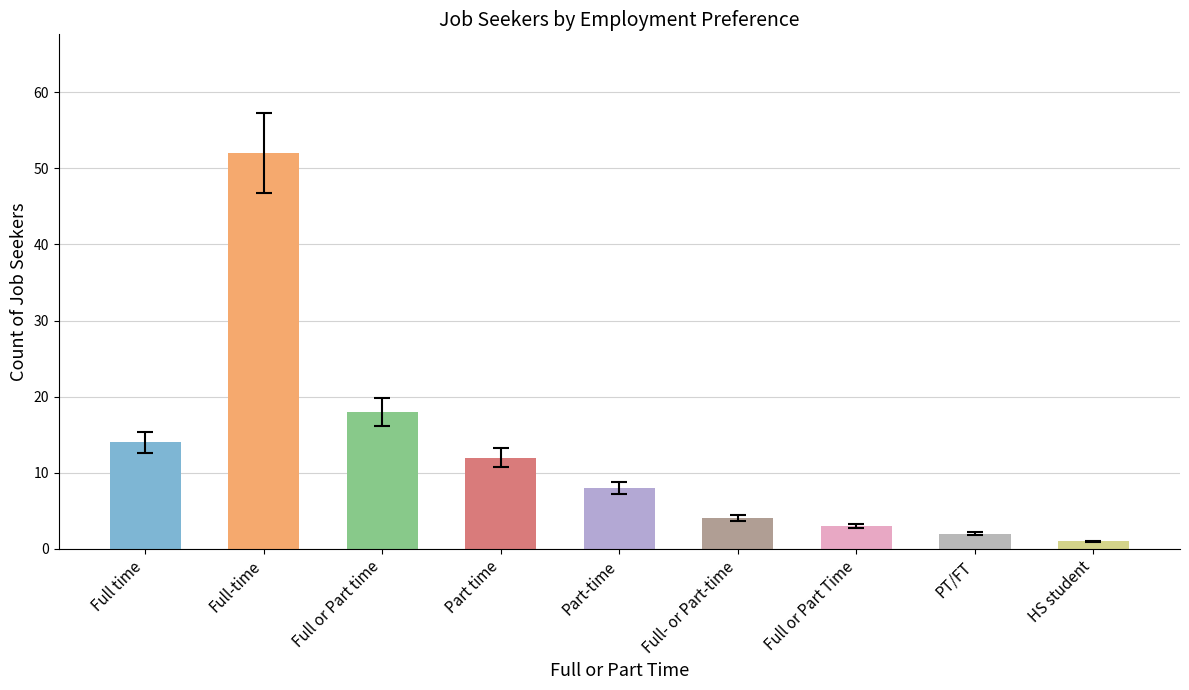

What is the difference between the maximum and second lowest values?

50